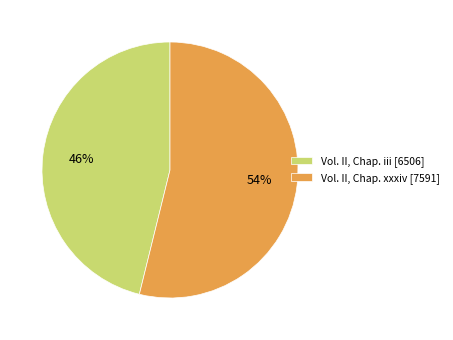

Which category has the biggest portion of the pie?

Vol. II, Chap. xxxiv